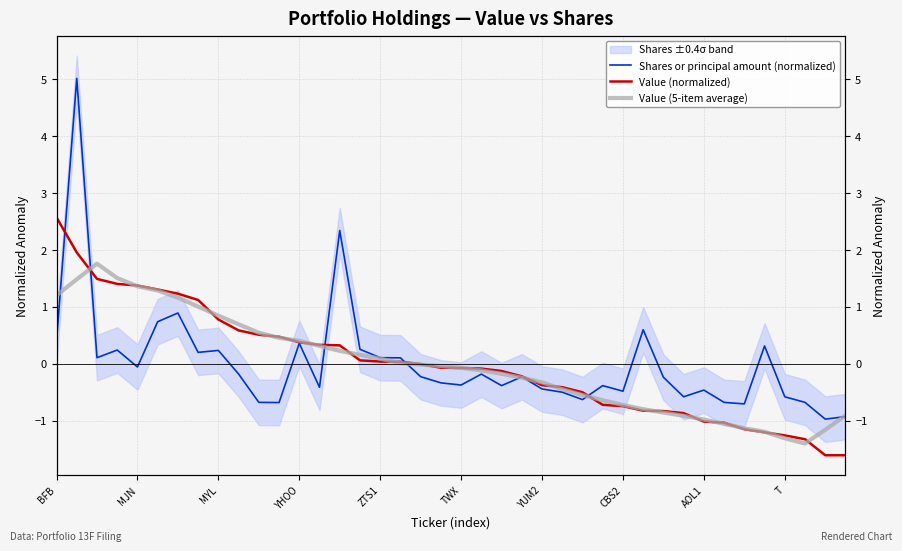

Rank the series at 14 from highest to lowest value.

Shares or principal amount (normalized), Value (normalized), Value (5-item average)